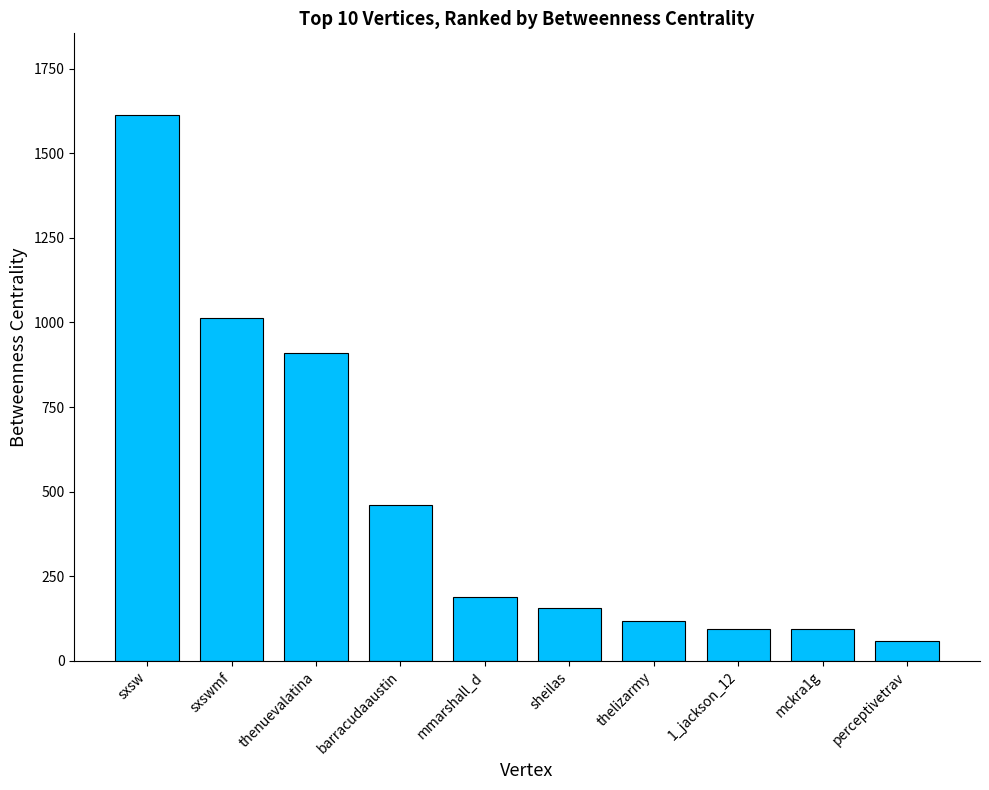

What is the greatest value displayed?

1612.5